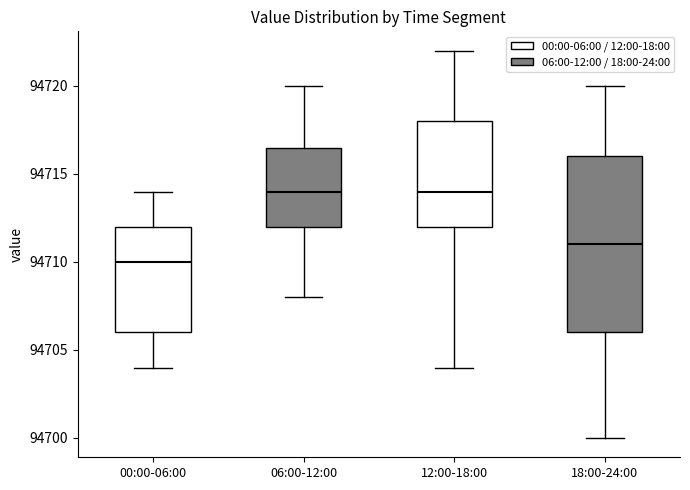

Reading left to right, transcribe this box plot: for each box, give where its median line is, the range the box spans, and where its two whiskers end, as read against the y-axis. The values are not printed on the chart, so give them approximately, as read against the axis.

00:00-06:00: median 94710.0, box 94706.0 to 94712.0, whiskers 94704.0 to 94714.0
06:00-12:00: median 94714.0, box 94712.0 to 94716.5, whiskers 94708.0 to 94720.0
12:00-18:00: median 94714.0, box 94712.0 to 94718.0, whiskers 94704.0 to 94722.0
18:00-24:00: median 94711.0, box 94706.0 to 94716.0, whiskers 94700.0 to 94720.0